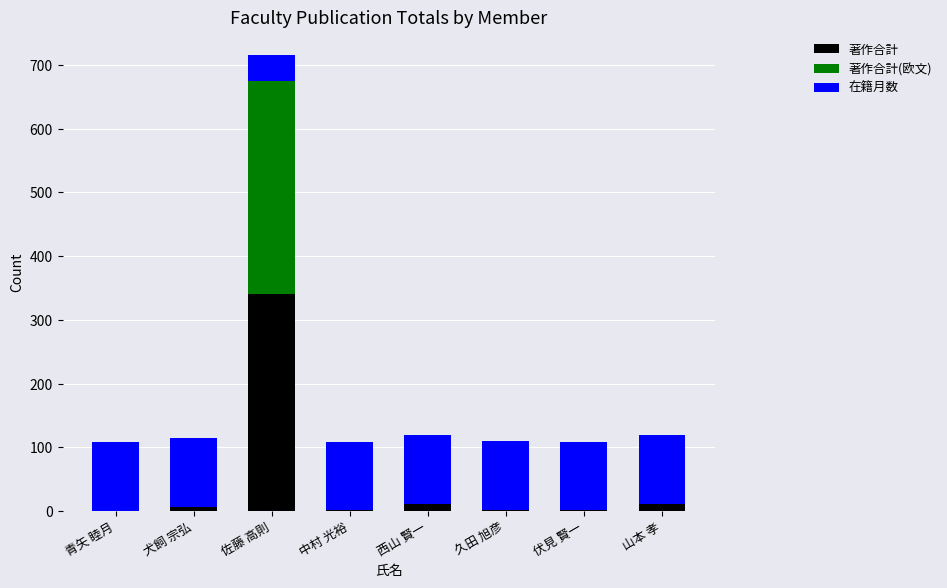

The value of 著作合計 at 久田 旭彦 is 1. True or false?

False